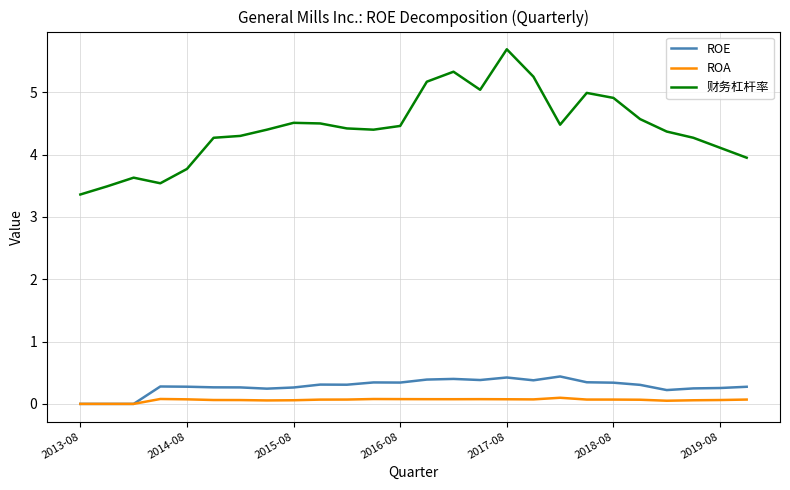

Which series has the largest range (max minus min)?

财务杠杆率